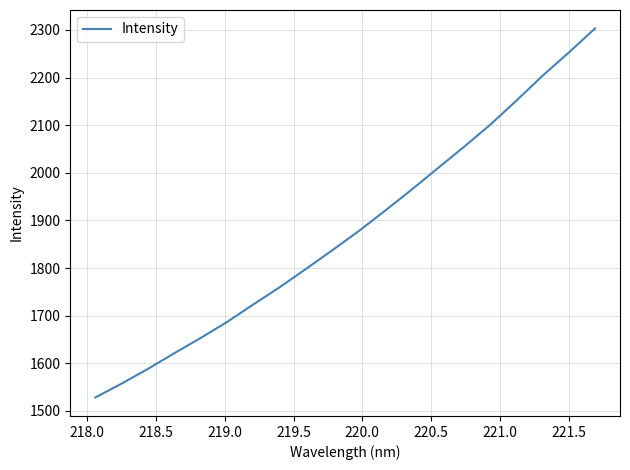

What is the difference between the maximum and minimum values?

775.0